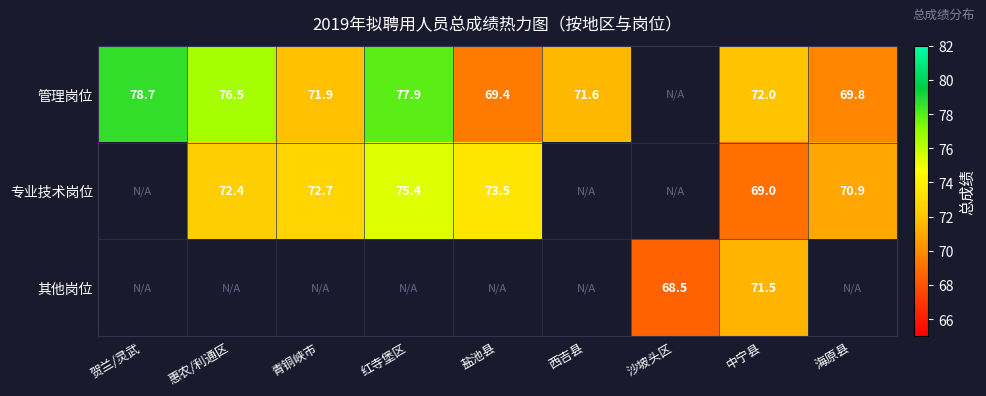

Is the value of 管理岗位 at 青铜峡市 greater than the value of 专业技术岗位 at 红寺堡区?

No